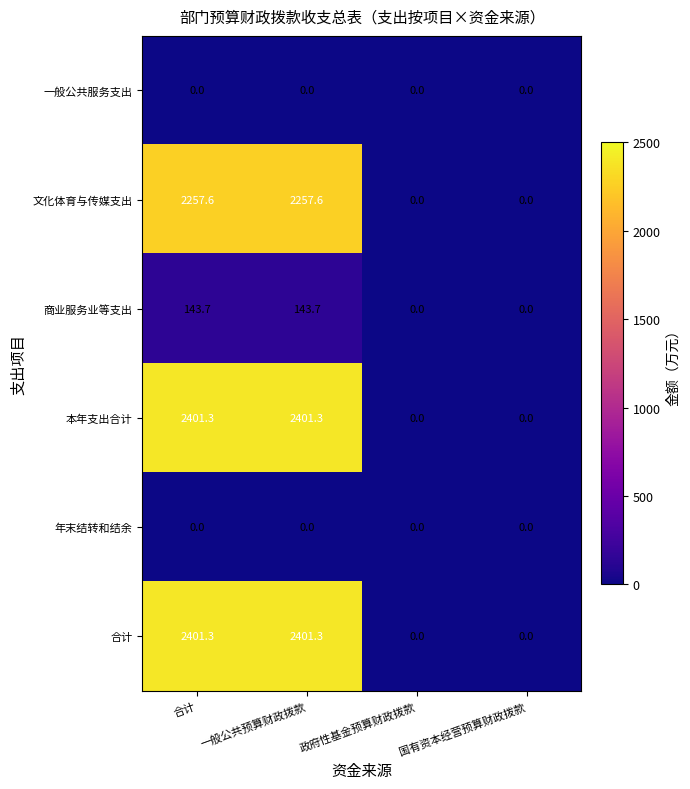

How many distinct data groups are displayed?

6